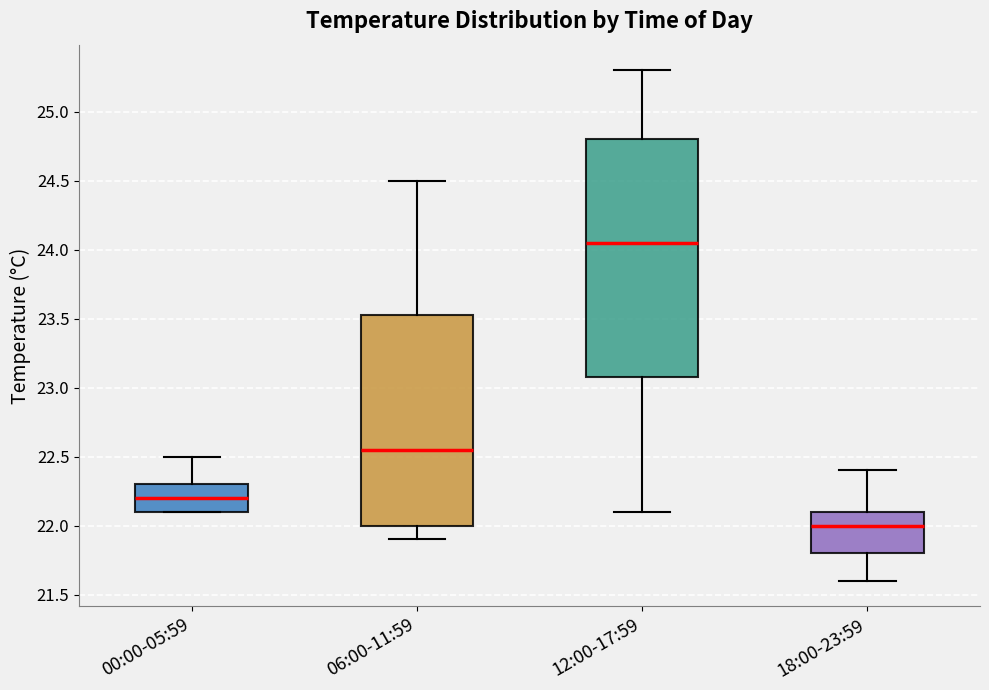

Which box's median line is the highest?

12:00-17:59